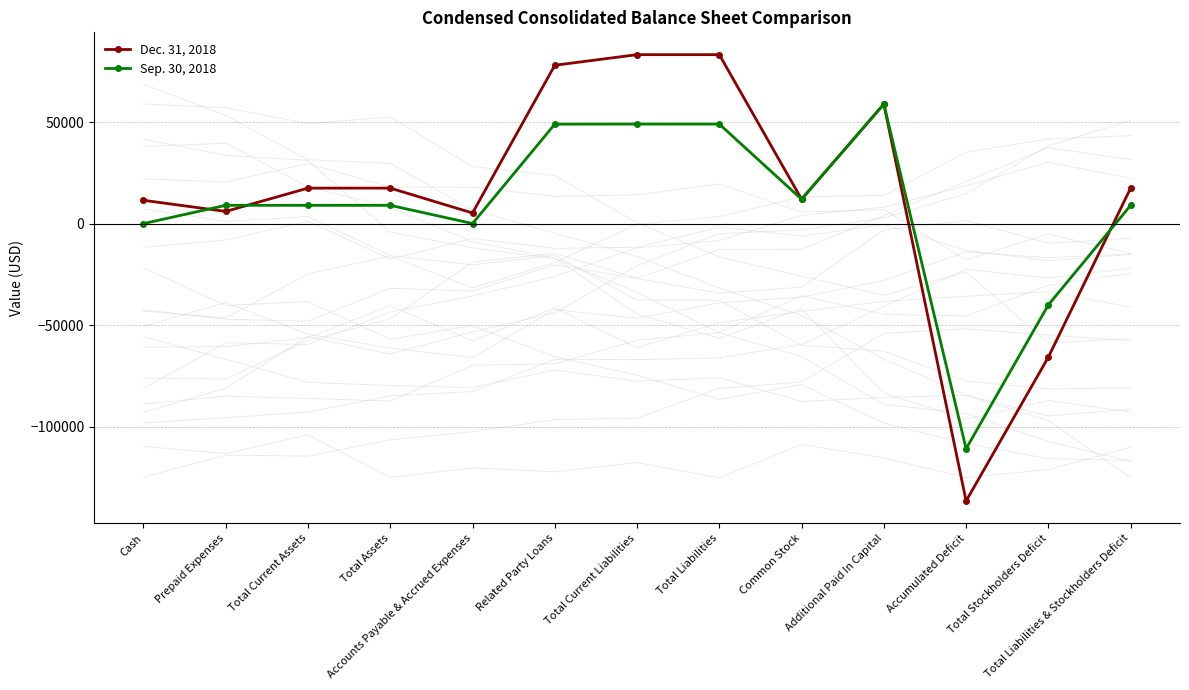

Read the Dec. 31, 2018 value at Cash, to the nearest 100.

11500